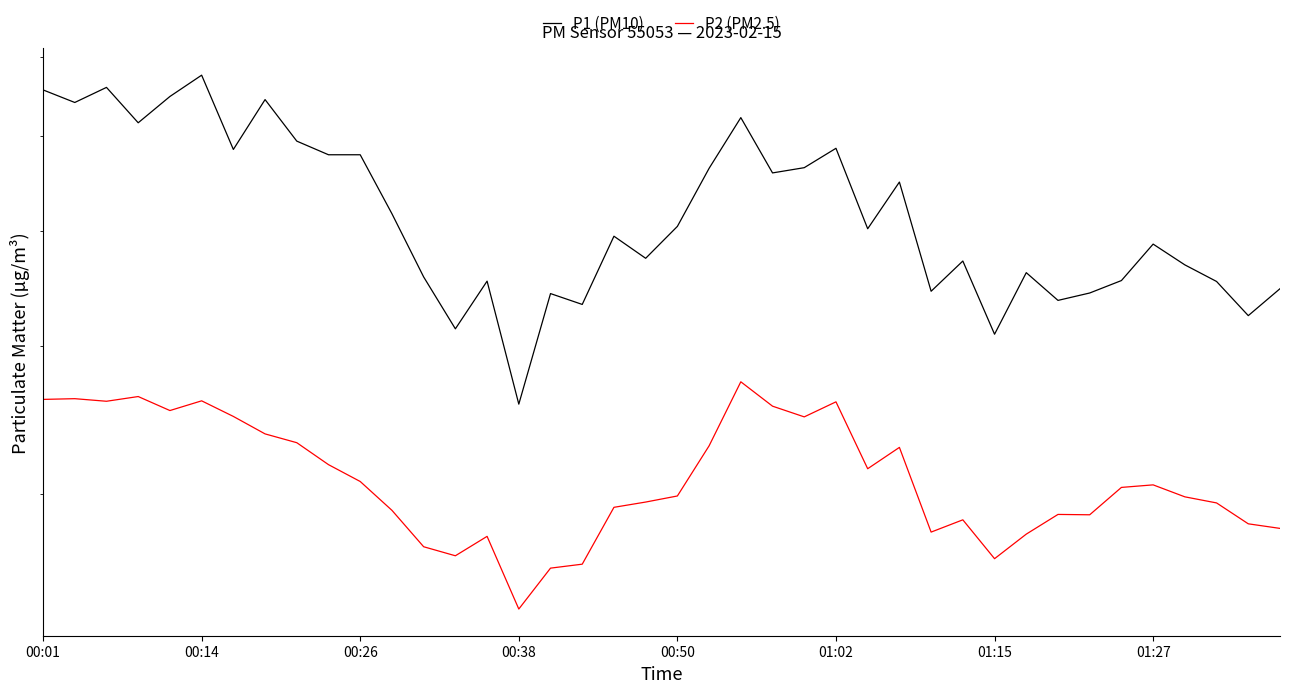

The P2 (PM2.5) series shows 16.2 at 8. True or false?

False